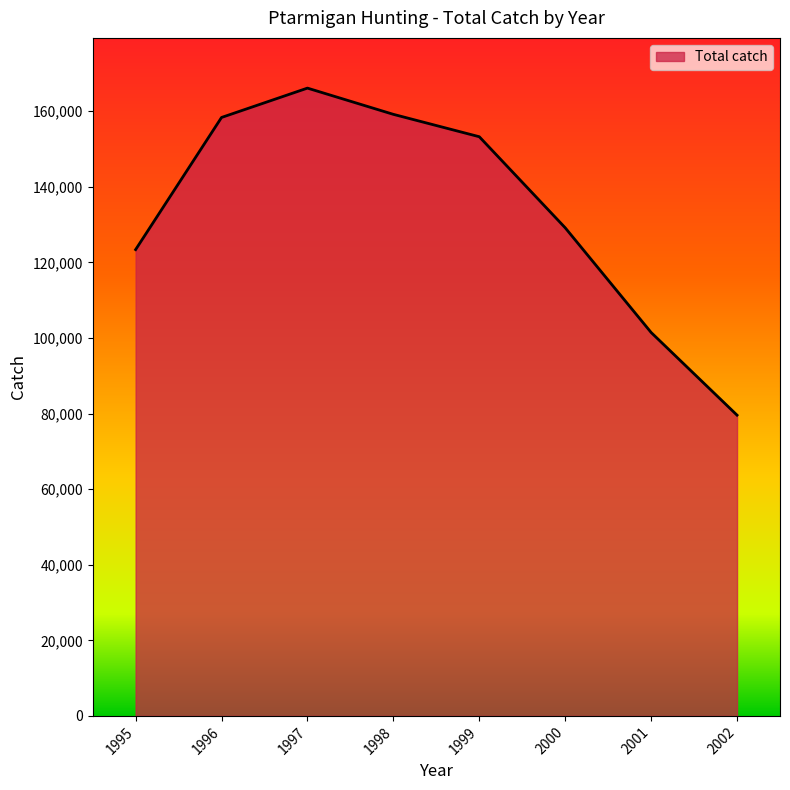

What is the smallest value displayed?

79588